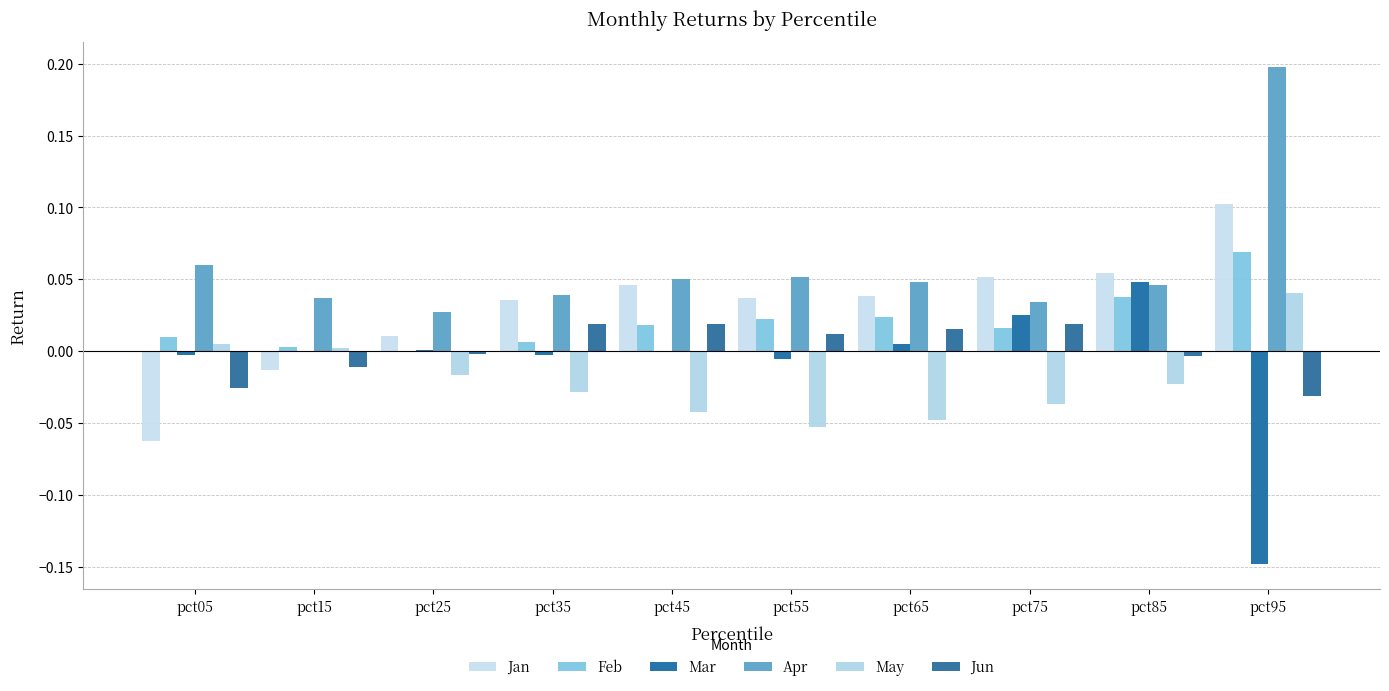

Reading right to left, list all the values displayed in this chart.

Jan: pct95=0.1	pct85=0.1	pct75=0.1	pct65=0.0	pct55=0.0	pct45=0.0	pct35=0.0	pct25=0.0	pct15=-0.0	pct05=-0.1
Feb: pct95=0.1	pct85=0.0	pct75=0.0	pct65=0.0	pct55=0.0	pct45=0.0	pct35=0.0	pct25=0.0	pct15=0.0	pct05=0.0
Mar: pct95=-0.1	pct85=0.0	pct75=0.0	pct65=0.0	pct55=-0.0	pct45=-0.0	pct35=-0.0	pct25=0.0	pct15=-0.0	pct05=-0.0
Apr: pct95=0.2	pct85=0.0	pct75=0.0	pct65=0.0	pct55=0.1	pct45=0.0	pct35=0.0	pct25=0.0	pct15=0.0	pct05=0.1
May: pct95=0.0	pct85=-0.0	pct75=-0.0	pct65=-0.0	pct55=-0.1	pct45=-0.0	pct35=-0.0	pct25=-0.0	pct15=0.0	pct05=0.0
Jun: pct95=-0.0	pct85=-0.0	pct75=0.0	pct65=0.0	pct55=0.0	pct45=0.0	pct35=0.0	pct25=-0.0	pct15=-0.0	pct05=-0.0